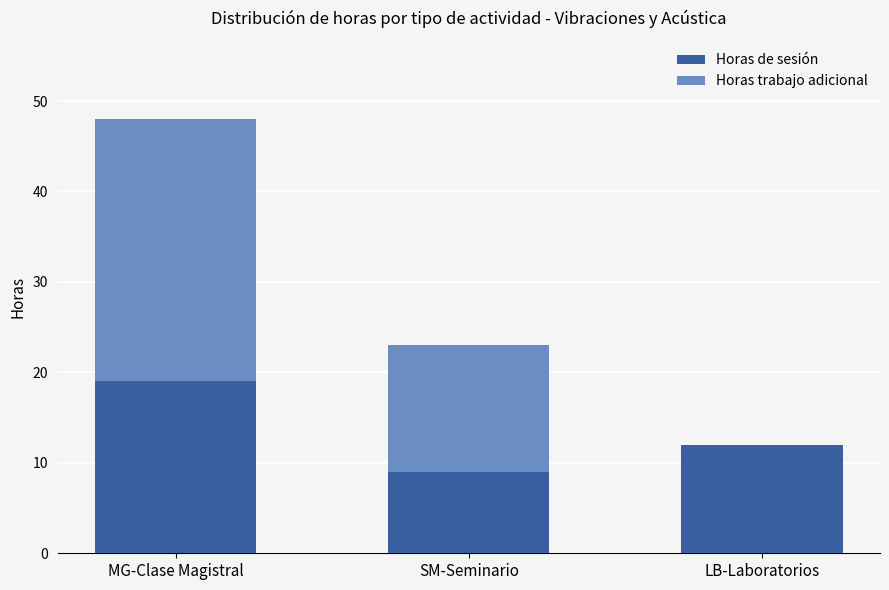

The Horas de sesión series shows 14 at SM-Seminario. True or false?

False